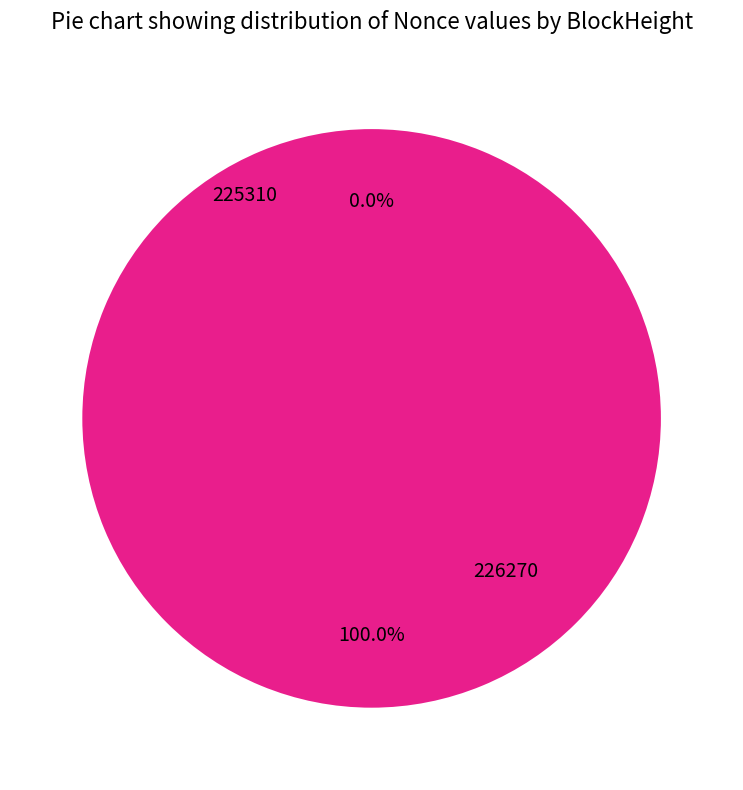

What is the majority slice?

225310